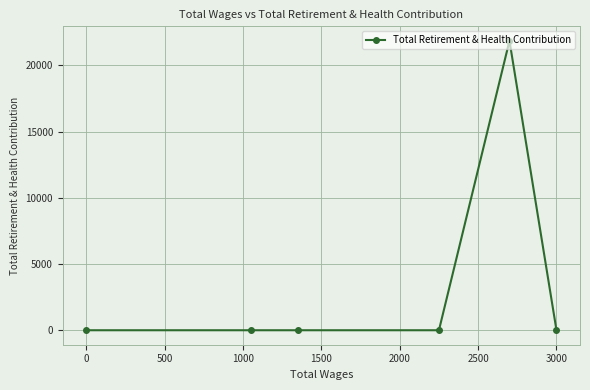

The chart shows a value of 0 at 3000. True or false?

True